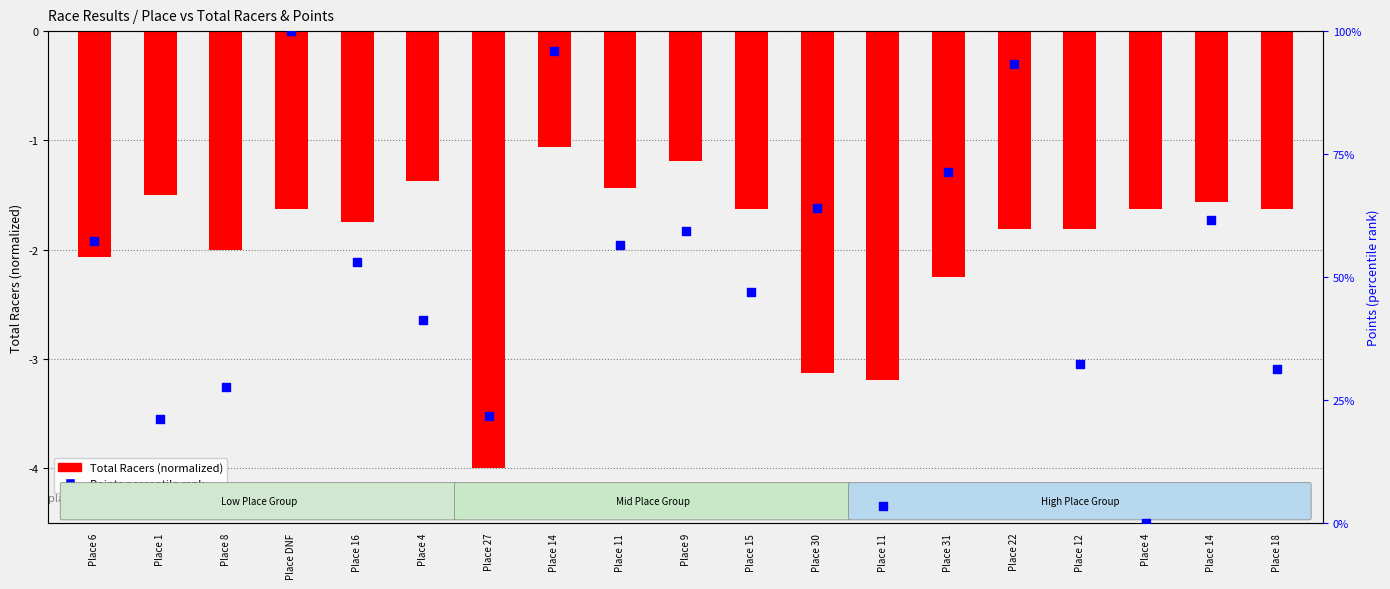

What are all the series names shown in the legend?

Total Racers (normalized), Points (percentile)